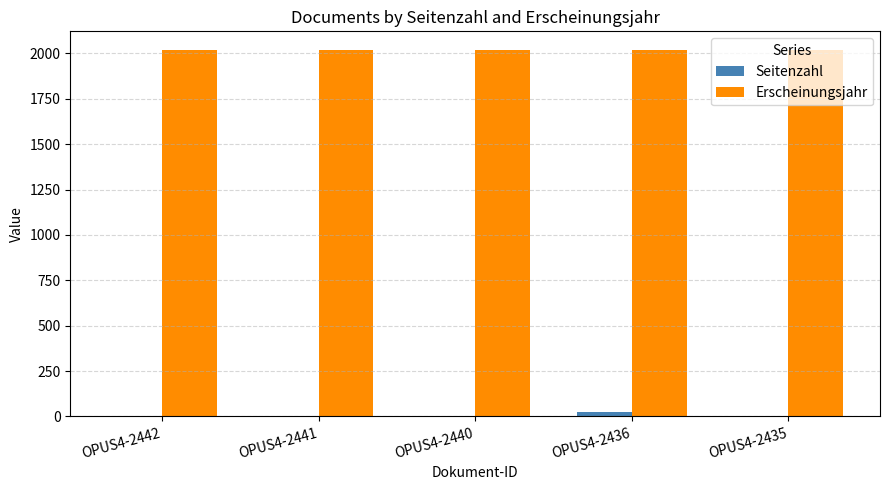

What is the total value across all series at OPUS4-2442?

2024